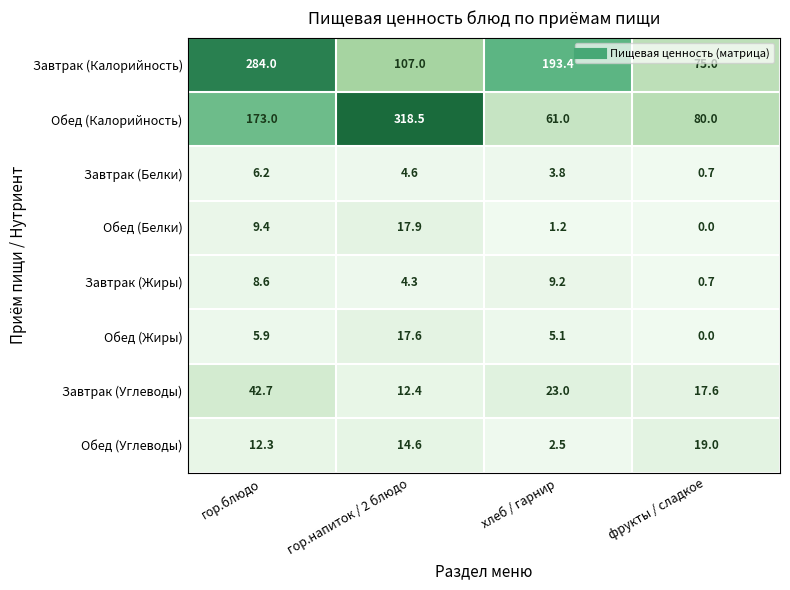

Which series has the largest total across all categories?

Завтрак (Калорийность)